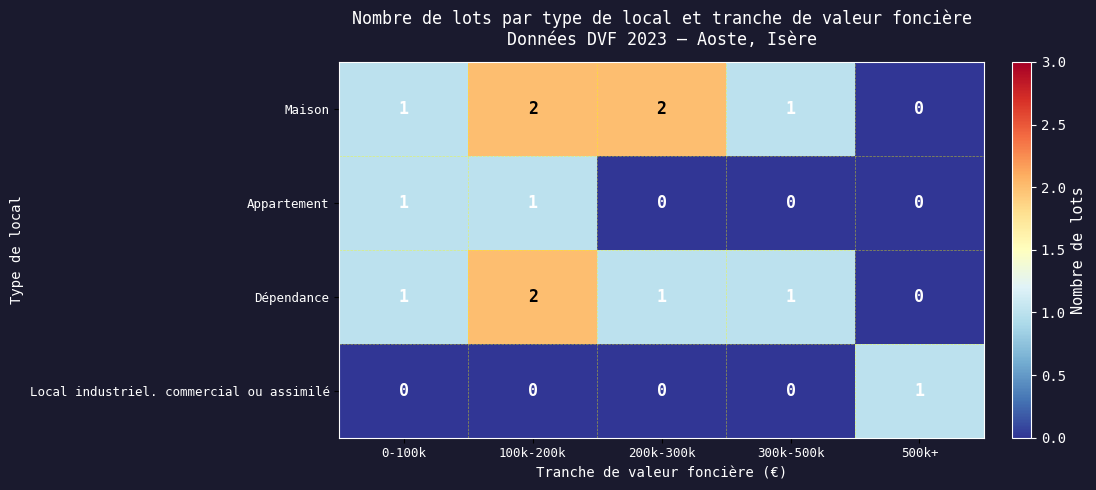

Count the Appartement values in the range 0 to 1.

5